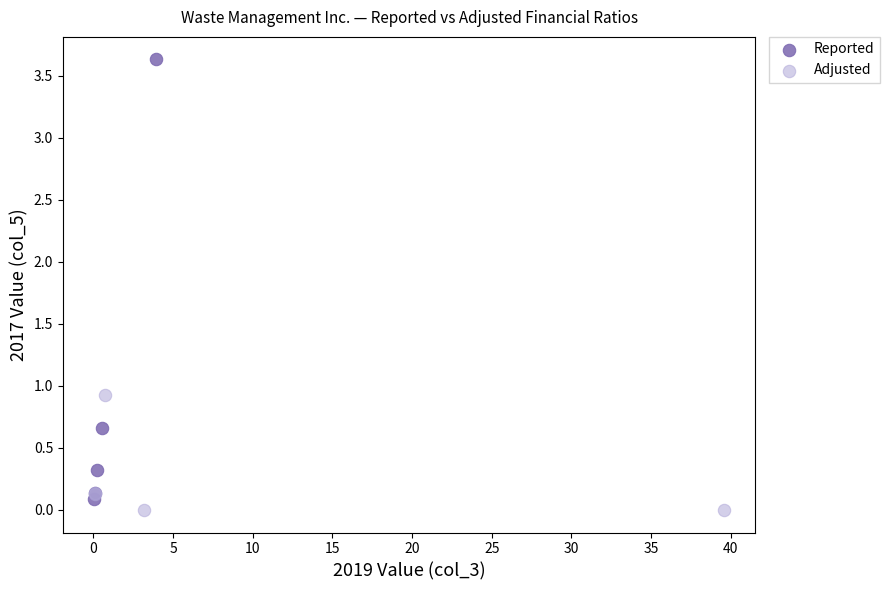

Which series reaches the maximum Y coordinate?

Reported